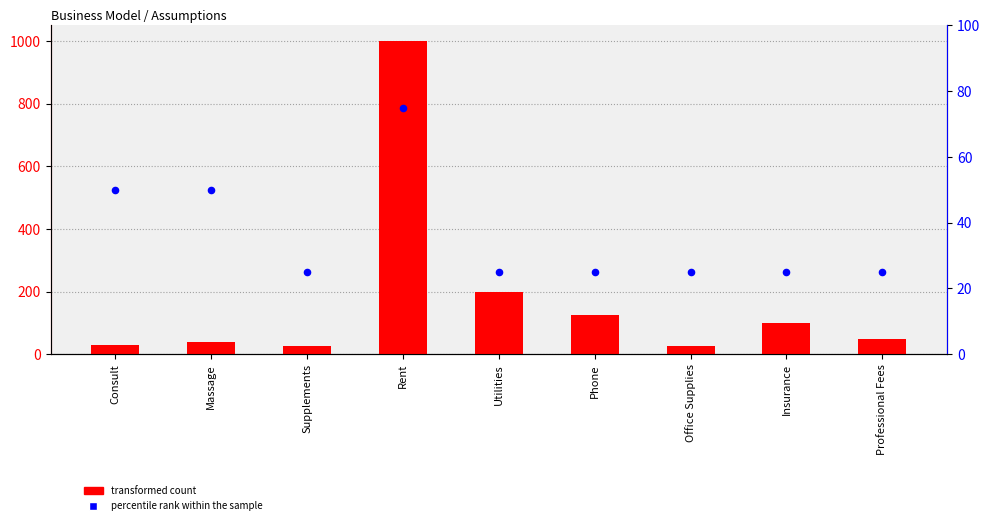

At which category is the sum across all series the highest?

Rent